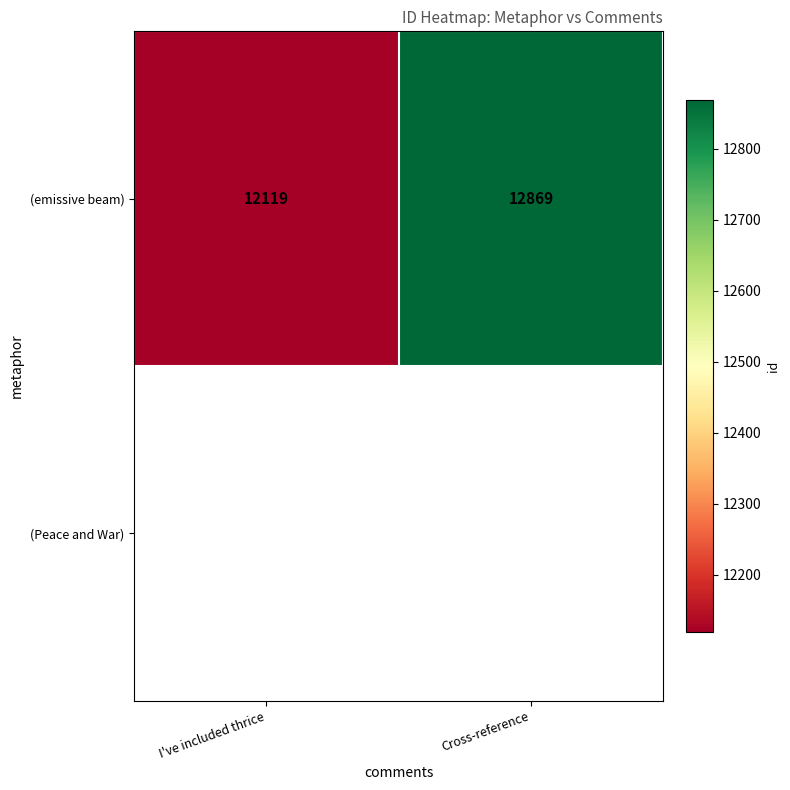

Which has a higher value, Cross-reference or I've included thrice?

Cross-reference